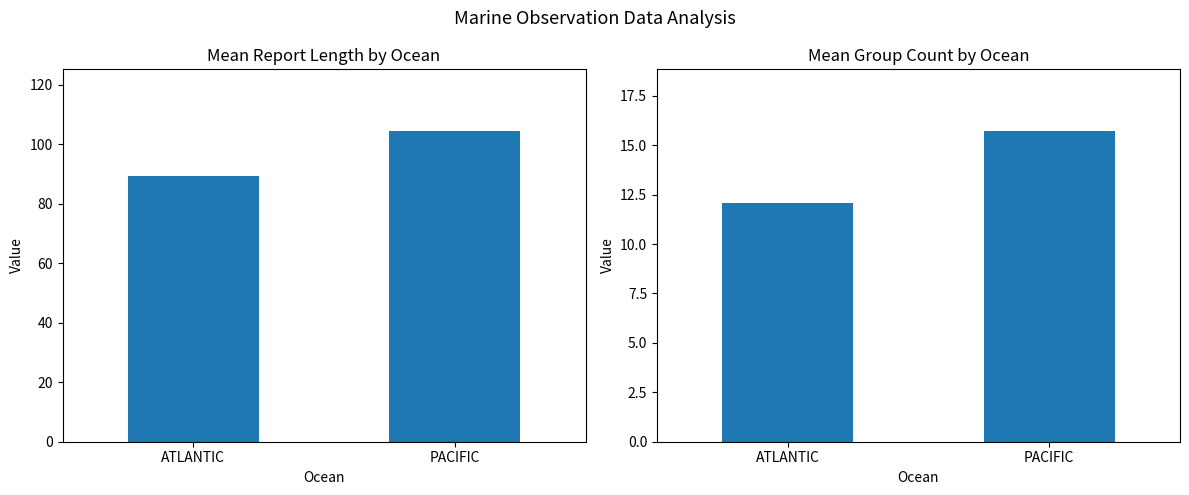

Read the Mean RPT_LEN value at ATLANTIC.

89.4